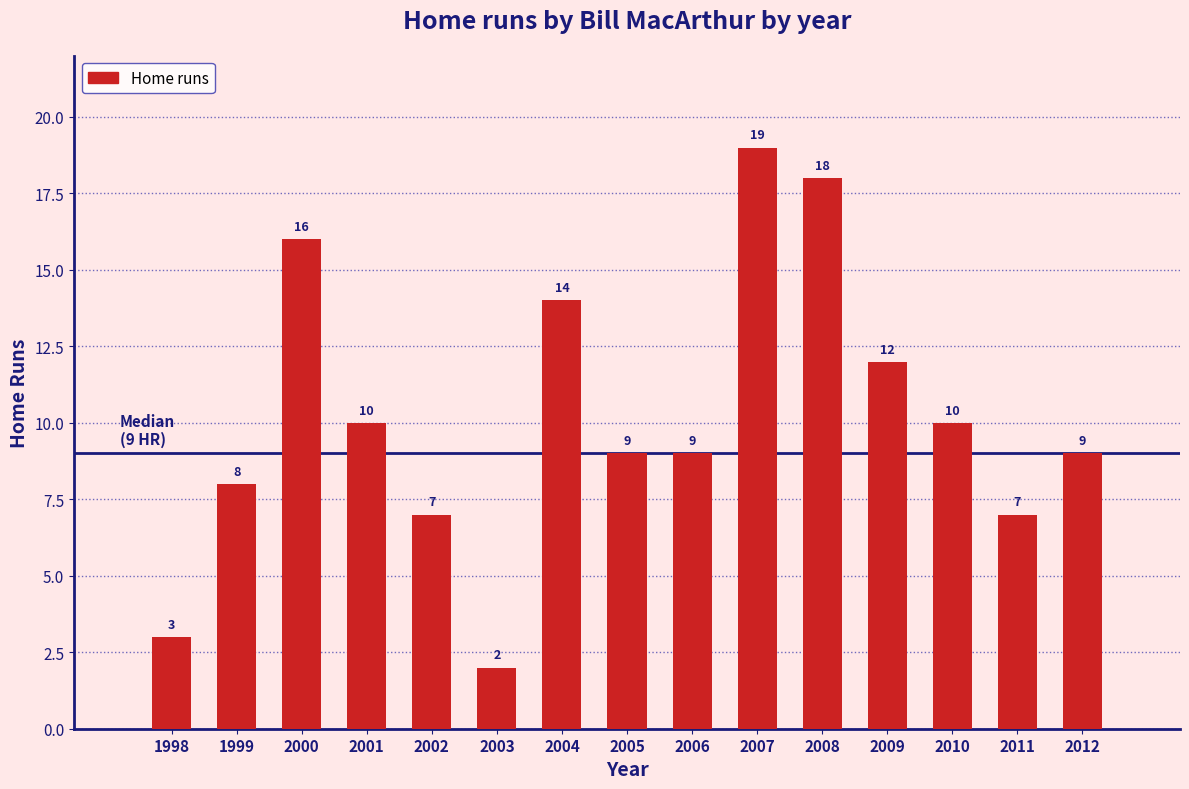

Reading right to left, what are all the values shown in this chart?

9	7	10	12	18	19	9	9	14	2	7	10	16	8	3